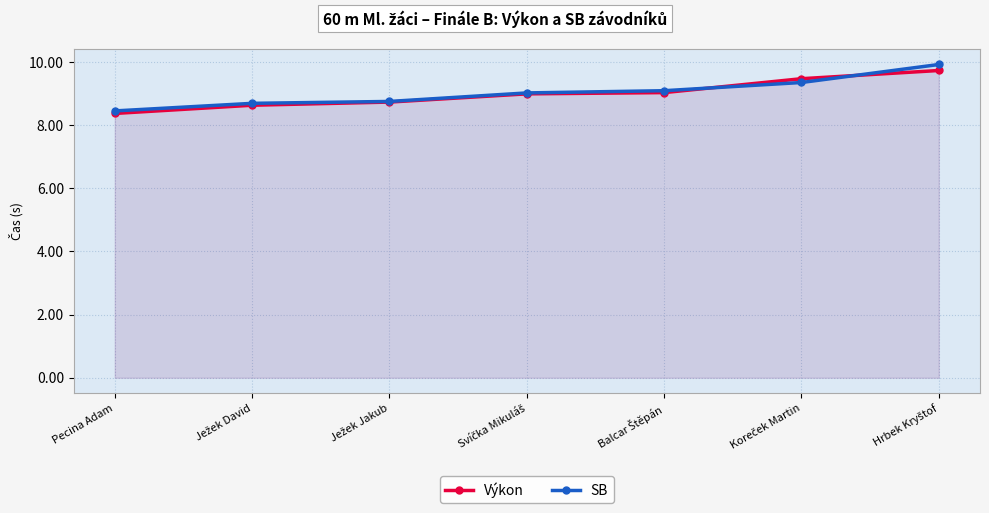

What is the sum of the Výkon values at Pecina Adam and Ježek Jakub?

17.1